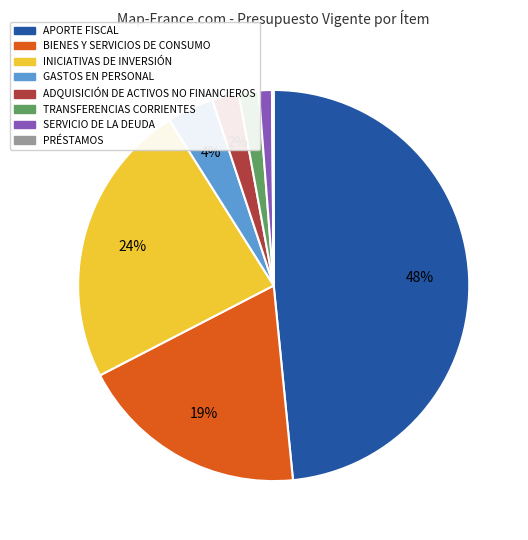

The SERVICIO DE LA DEUDA slice represents 1% of the pie. True or false?

True